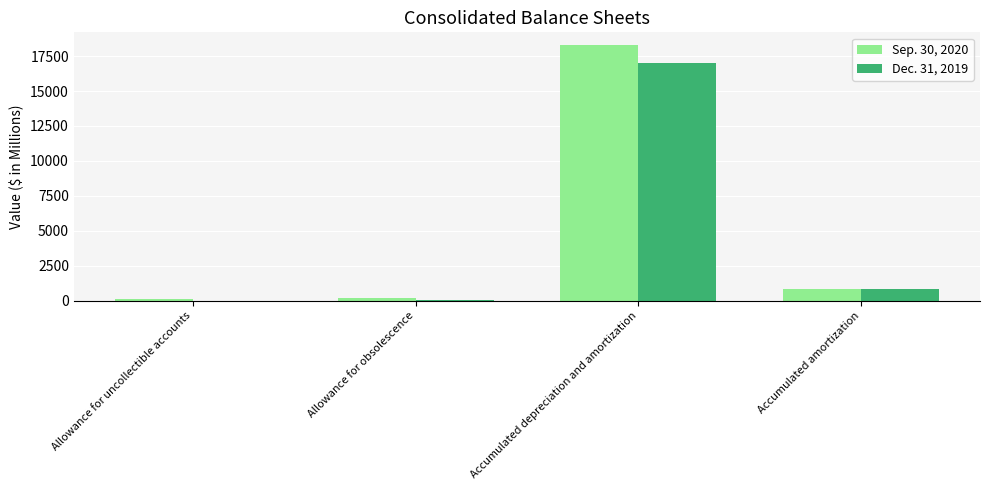

Which label corresponds to the largest value in the chart?

Accumulated depreciation and amortization